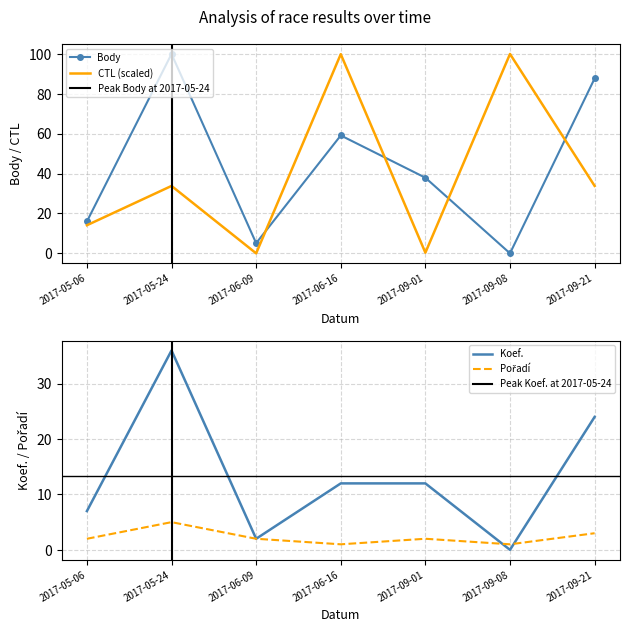

Is it true that CTL equals 3.3 at 2017-05-06?

False